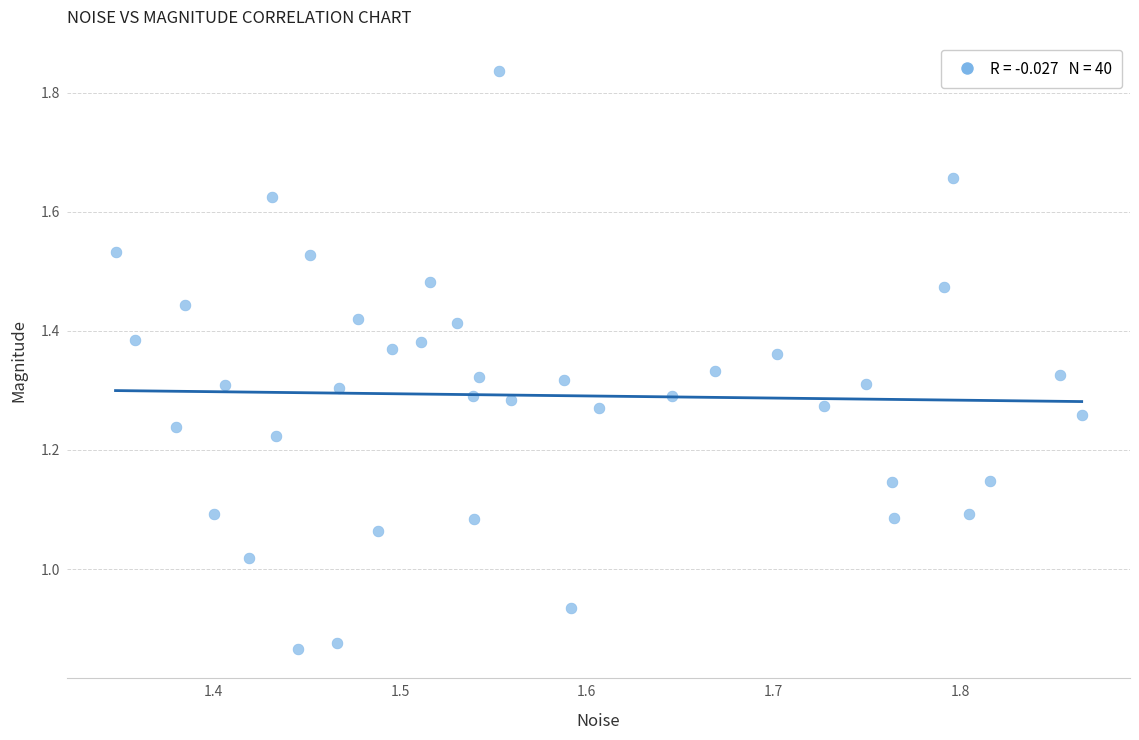

What is the range of X values (max minus min)?

0.5